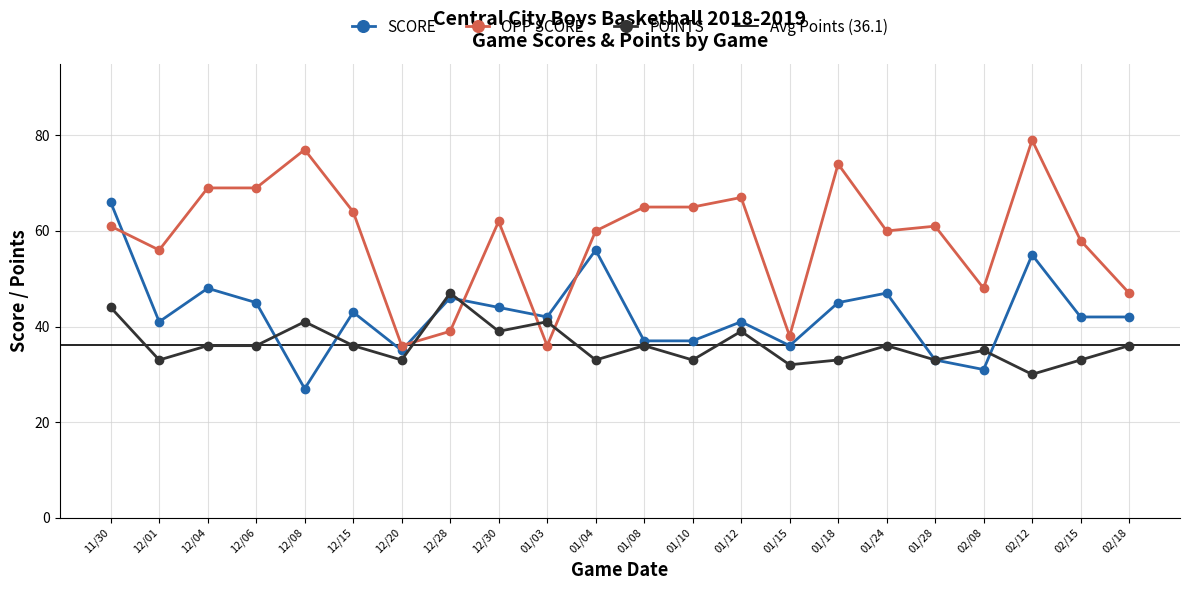

At which category is the sum across all series the highest?

11/30